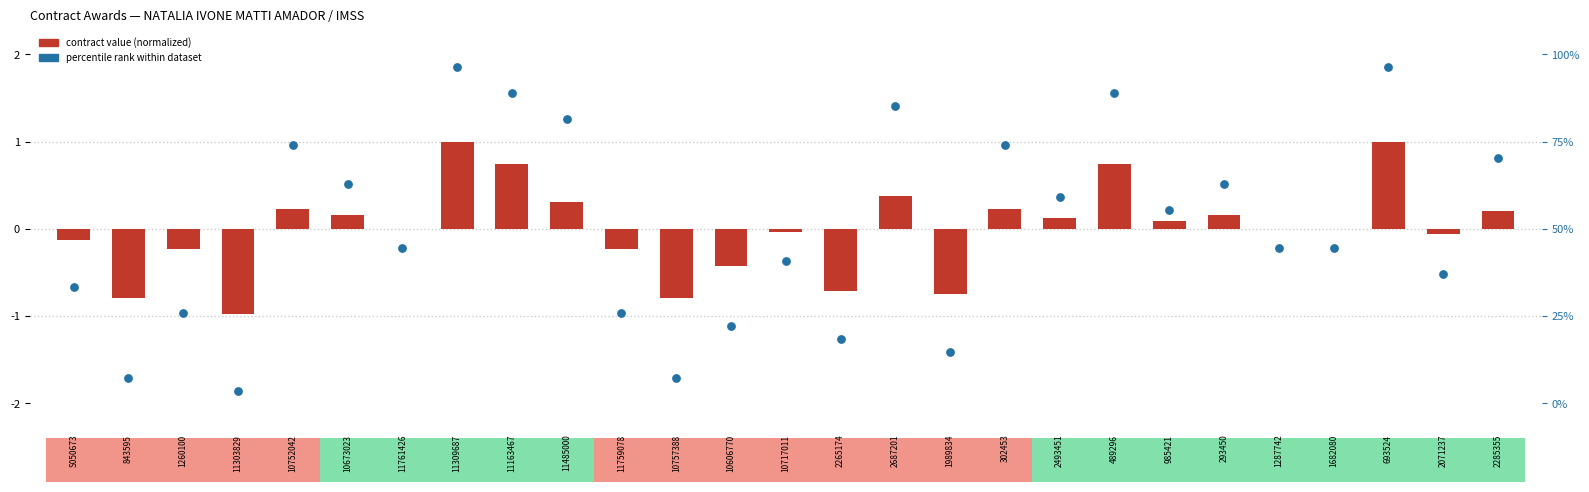

Which series has the largest Y range (max minus min)?

percentile rank within dataset